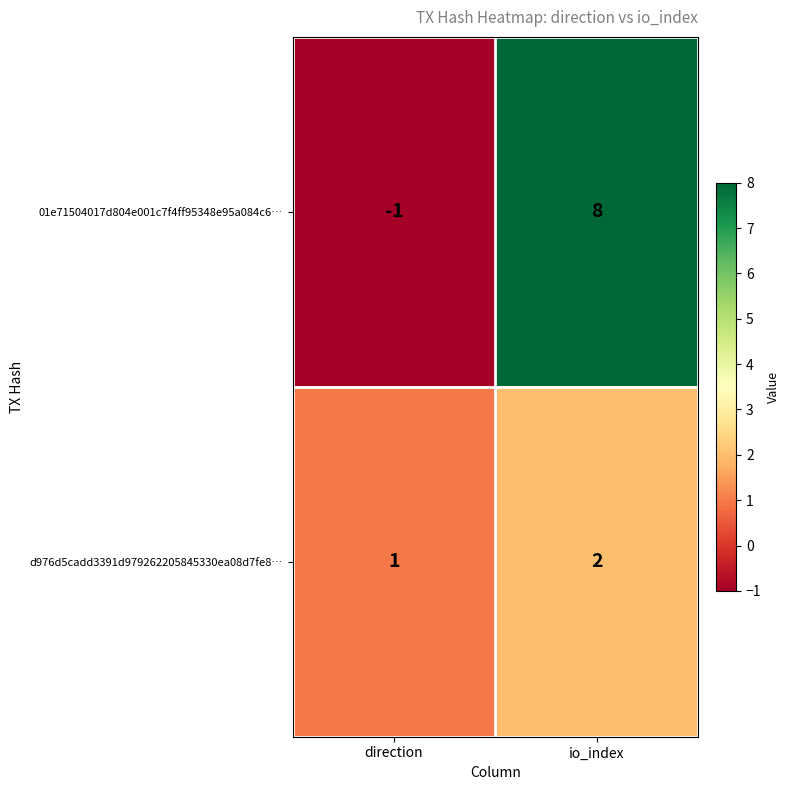

What is the sum of all 01e71504017d804e001c7f4ff95348e95a084c6… values?

7